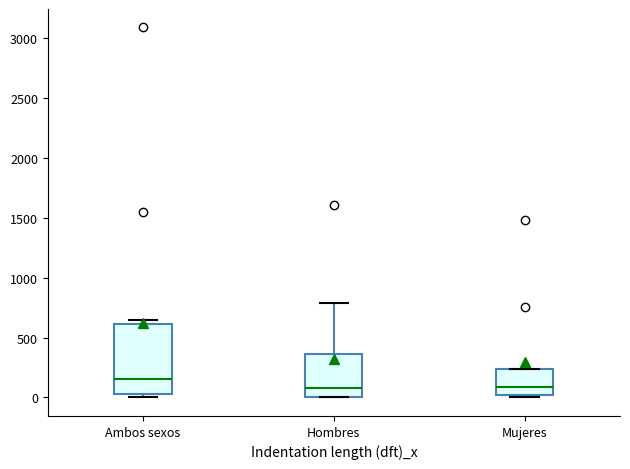

Reading left to right, read every box against the y-axis: the position of its median line, the range the box covers, and the ends of its whiskers. The values are not printed on the chart, so give them approximately, as read against the axis.

Ambos sexos: median 150, box 50 to 600, whiskers 0 to 650
Hombres: median 100, box 0 to 350, whiskers 0 to 800
Mujeres: median 100, box 0 to 250, whiskers 0 (just below the box's lower edge) to 250